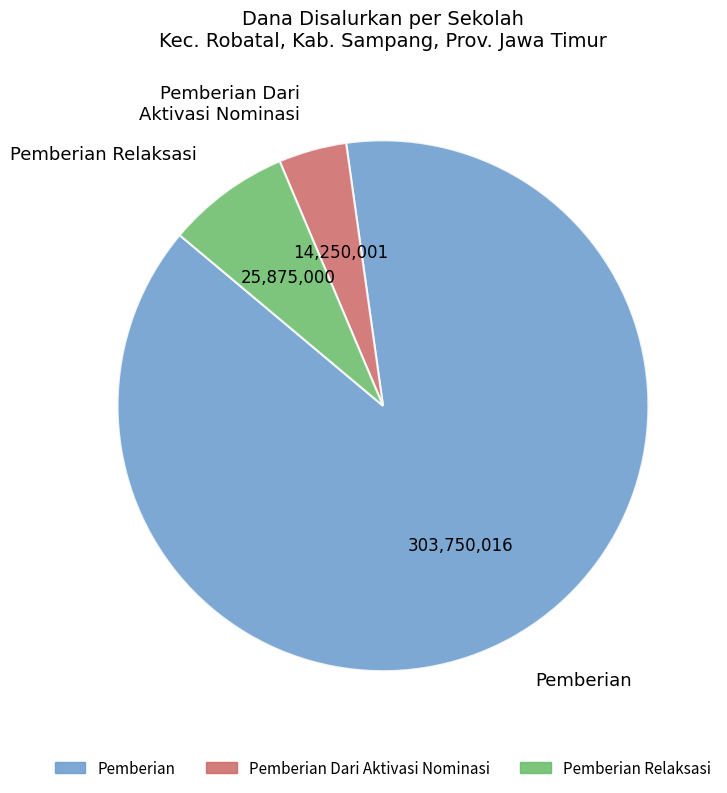

Rank the categories by value from lowest to highest.

Pemberian Dari Aktivasi Nominasi, Pemberian Relaksasi, Pemberian